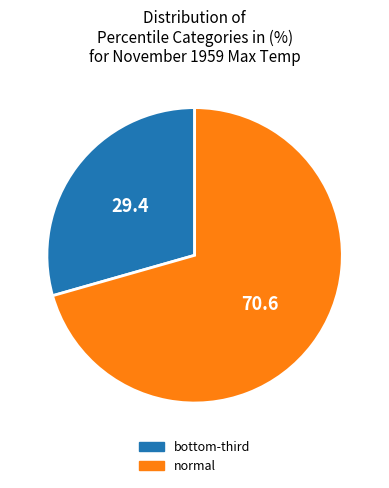

Which slice is the smallest?

bottom-third